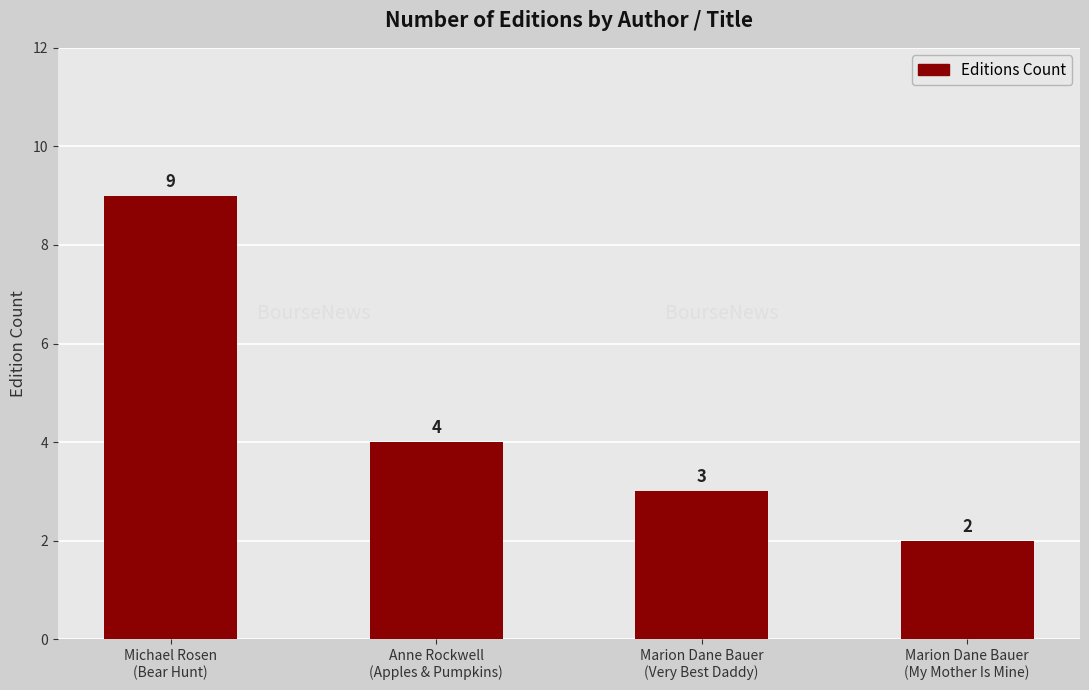

Does the chart contain any negative values?

No